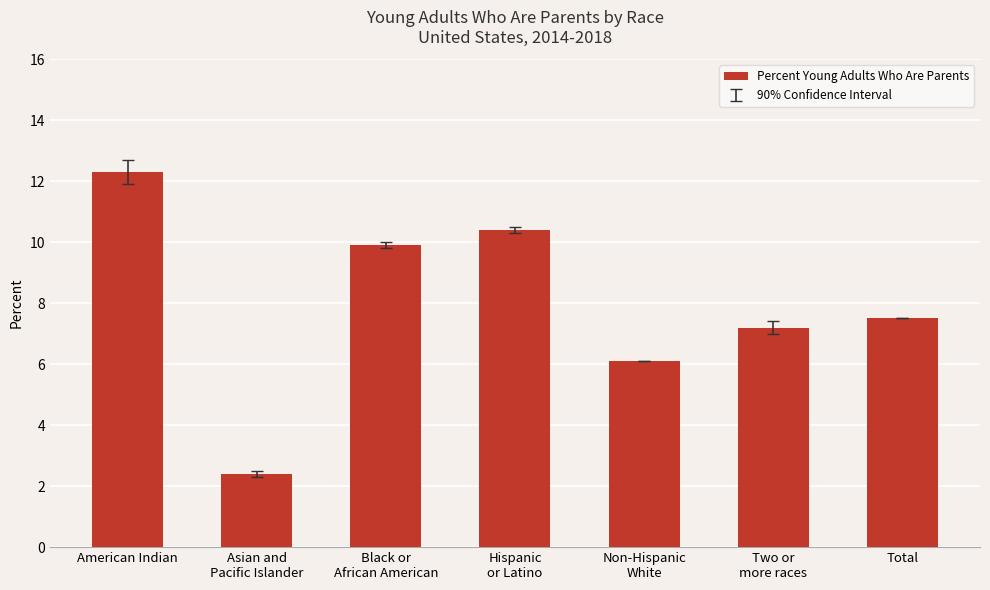

List the labels in order of value, largest first.

American Indian, Hispanic
or Latino, Black or
African American, Total, Two or
more races, Non-Hispanic
White, Asian and
Pacific Islander